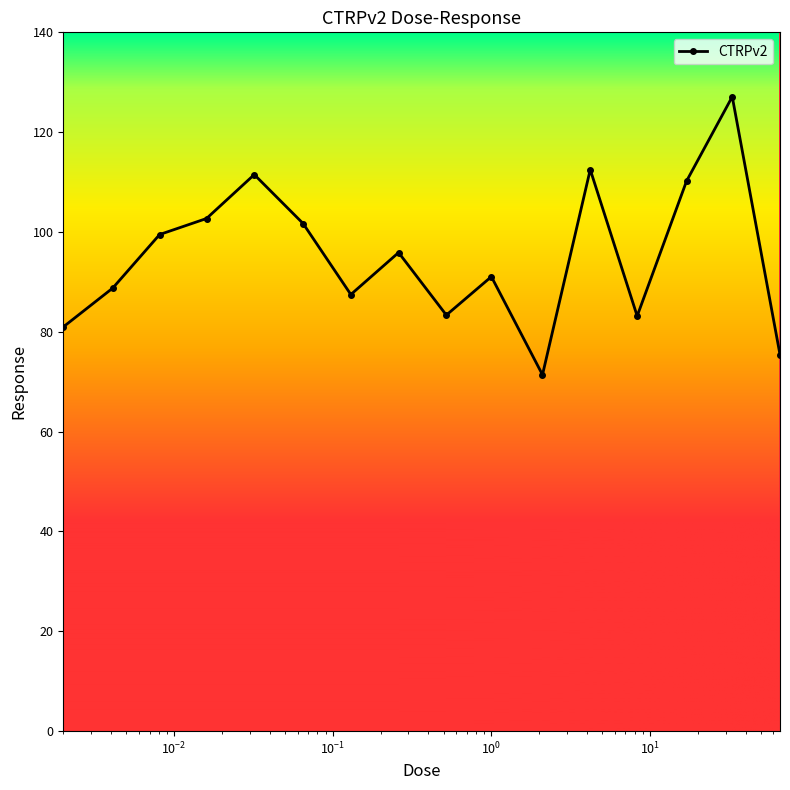

What is the maximum value shown in the chart?

127.1